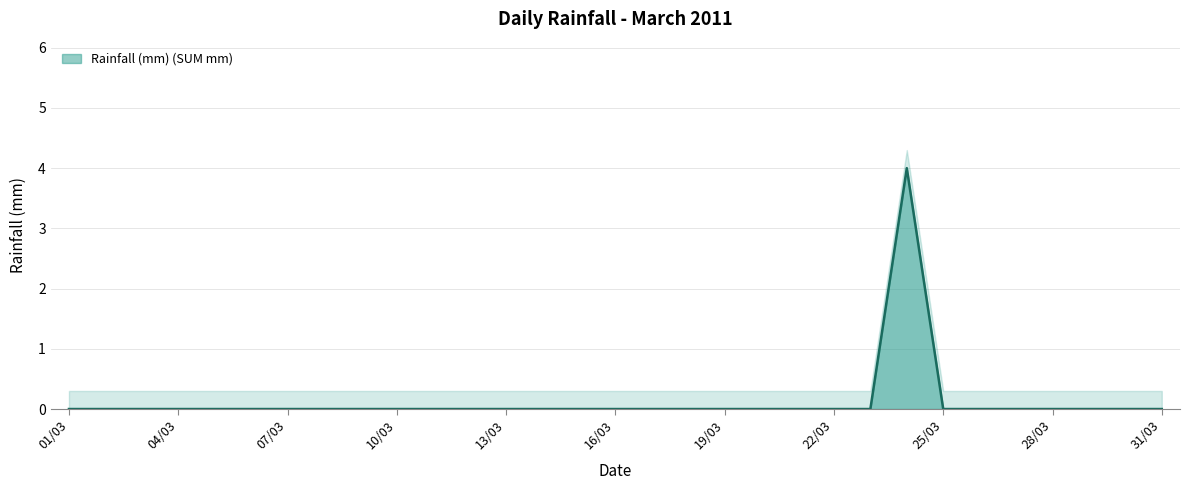

How many data points are above 0?

1